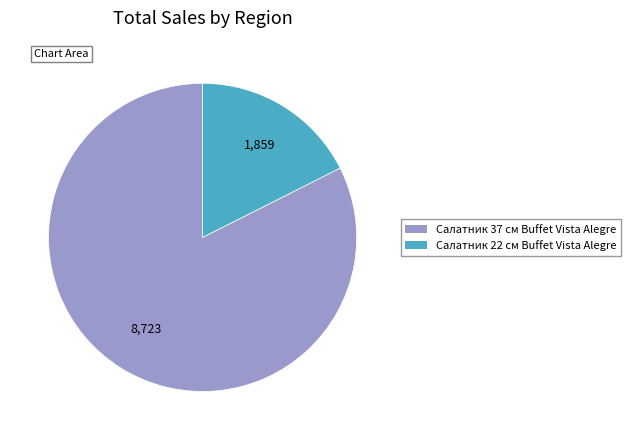

Is the sum of Салатник 37 см Buffet Vista Alegre and Салатник 22 см Buffet Vista Alegre greater than half?

Yes